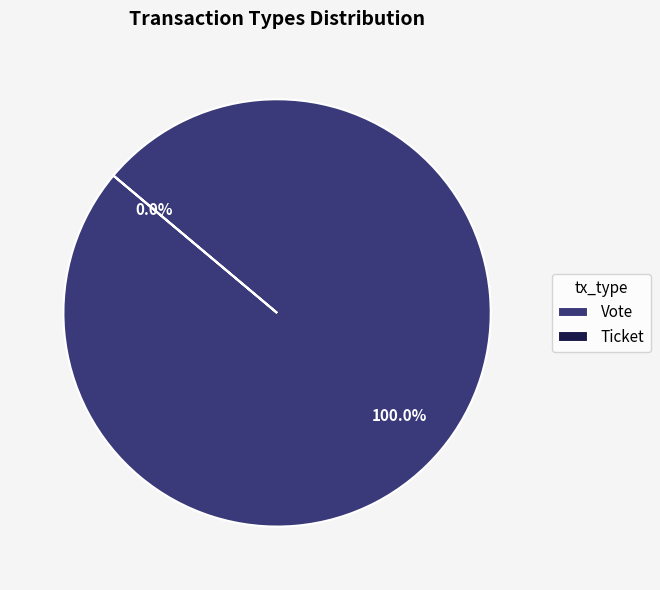

To the nearest percent, what percentage of the pie is Vote?

100%